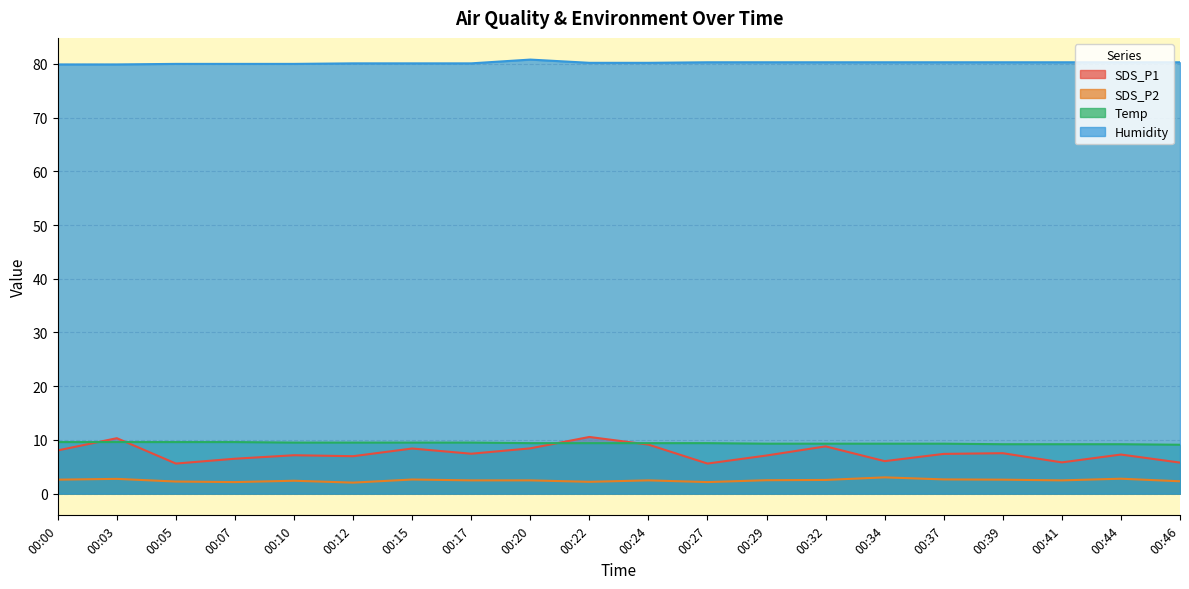

The Temp series shows 9.3 at 00:34. True or false?

True